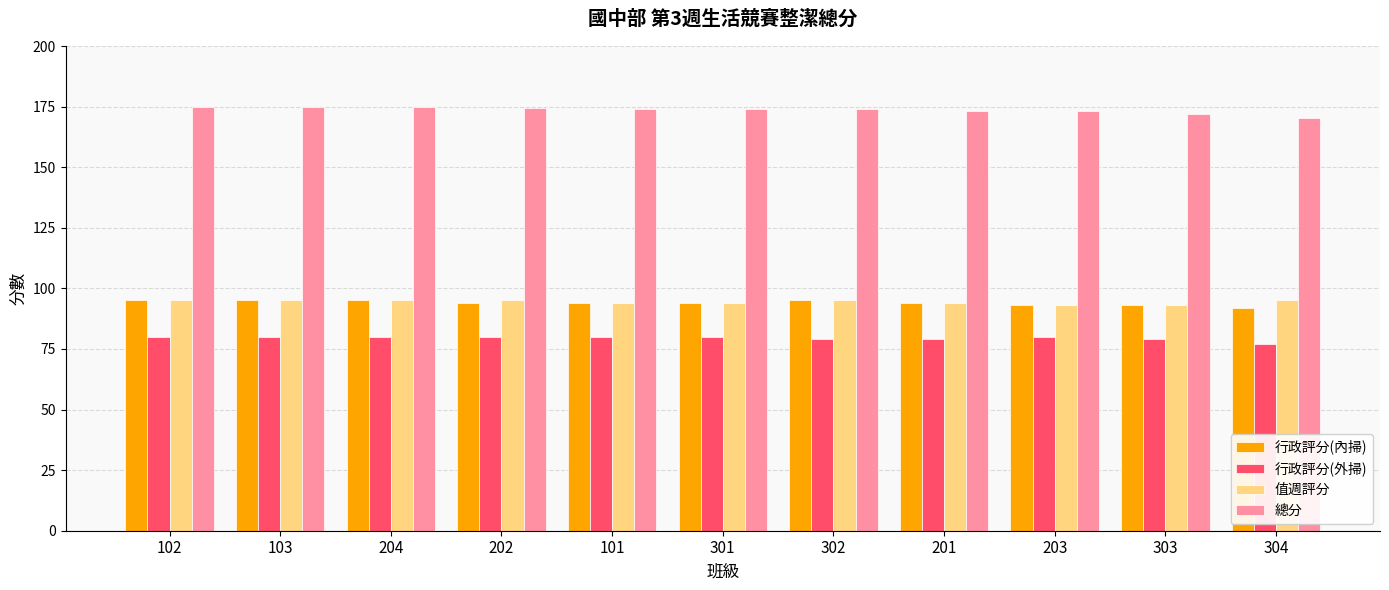

At how many categories does at least one series exceed 153?

11